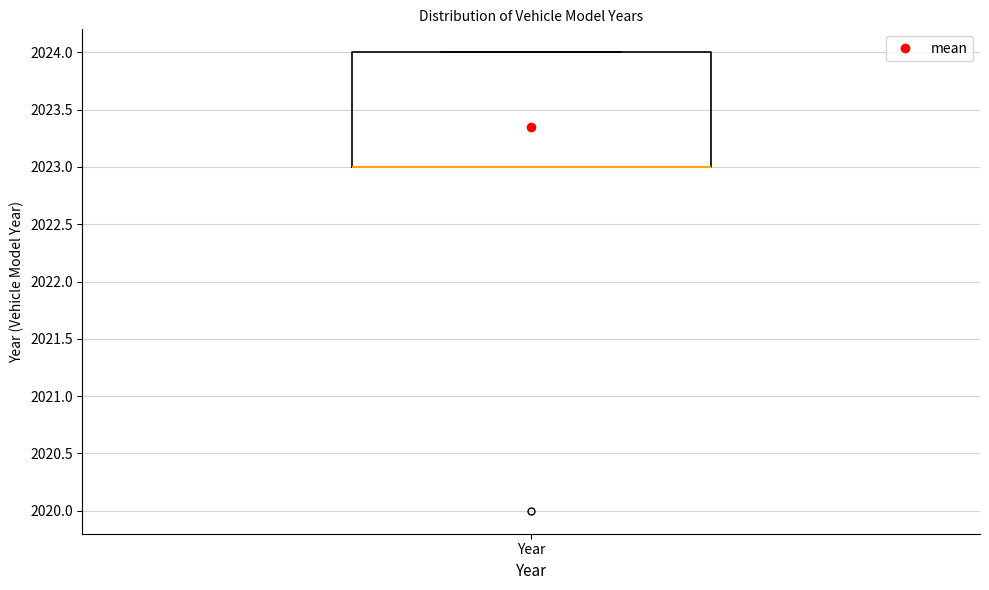

Where is the lower edge of the box for Year on the y-axis? The values are not printed on the chart, so give them approximately, as read against the axis.

2023